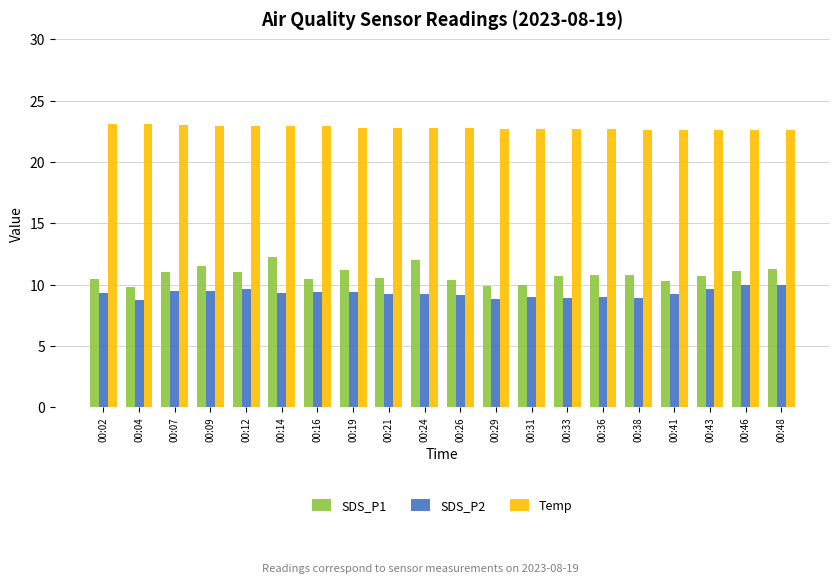

At how many categories does at least one series exceed 19?

20